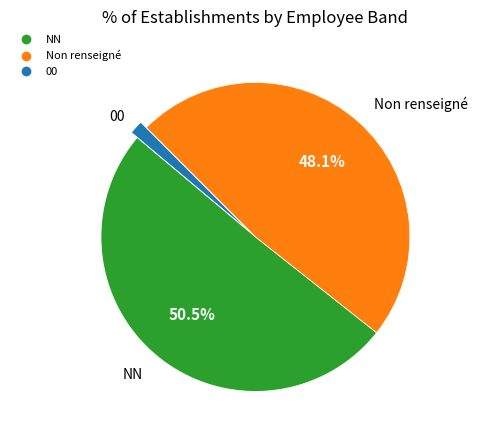

Is there any slice that represents more than half of the pie?

Yes